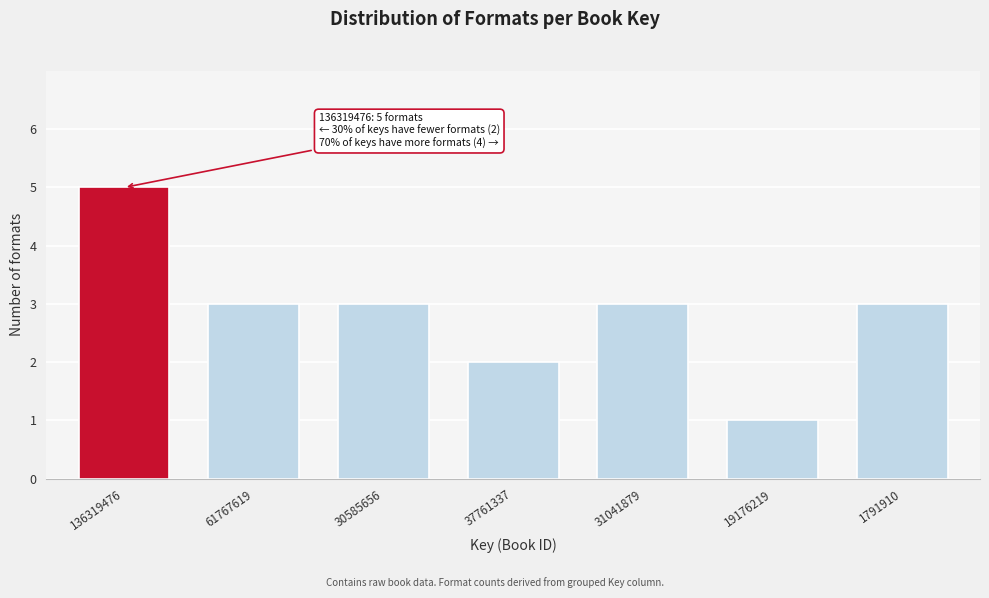

Reading right to left, what are all the values shown in this chart?

1791910=3	19176219=1	31041879=3	37761337=2	30585656=3	61767619=3	136319476=5